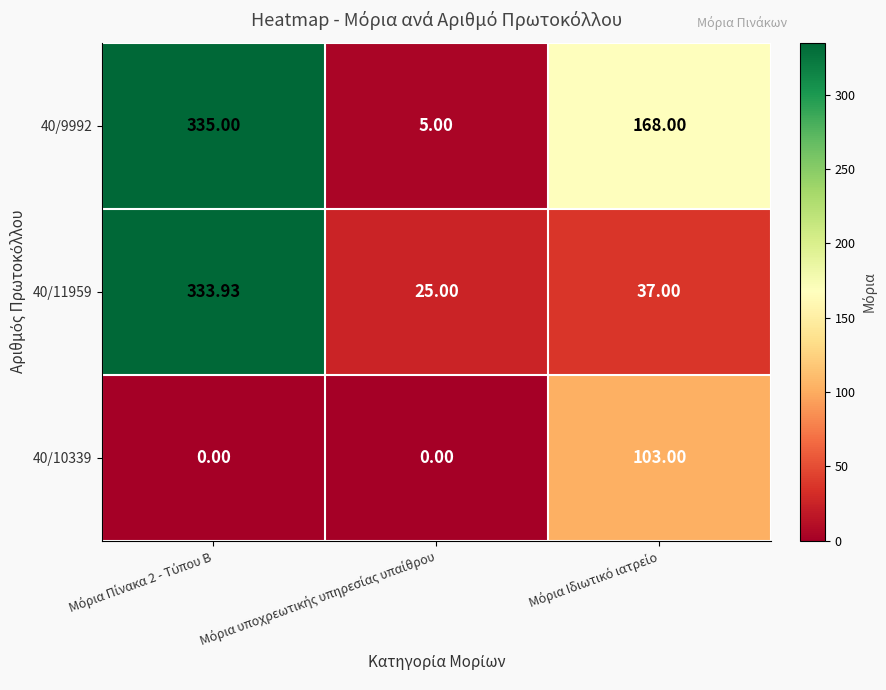

How many values in the 40/11959 series are below 37?

1